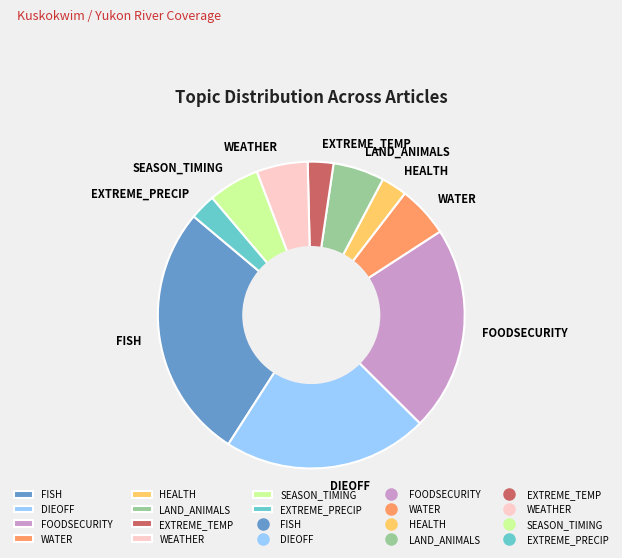

Is the sum of EXTREME_PRECIP and SEASON_TIMING greater than half?

No